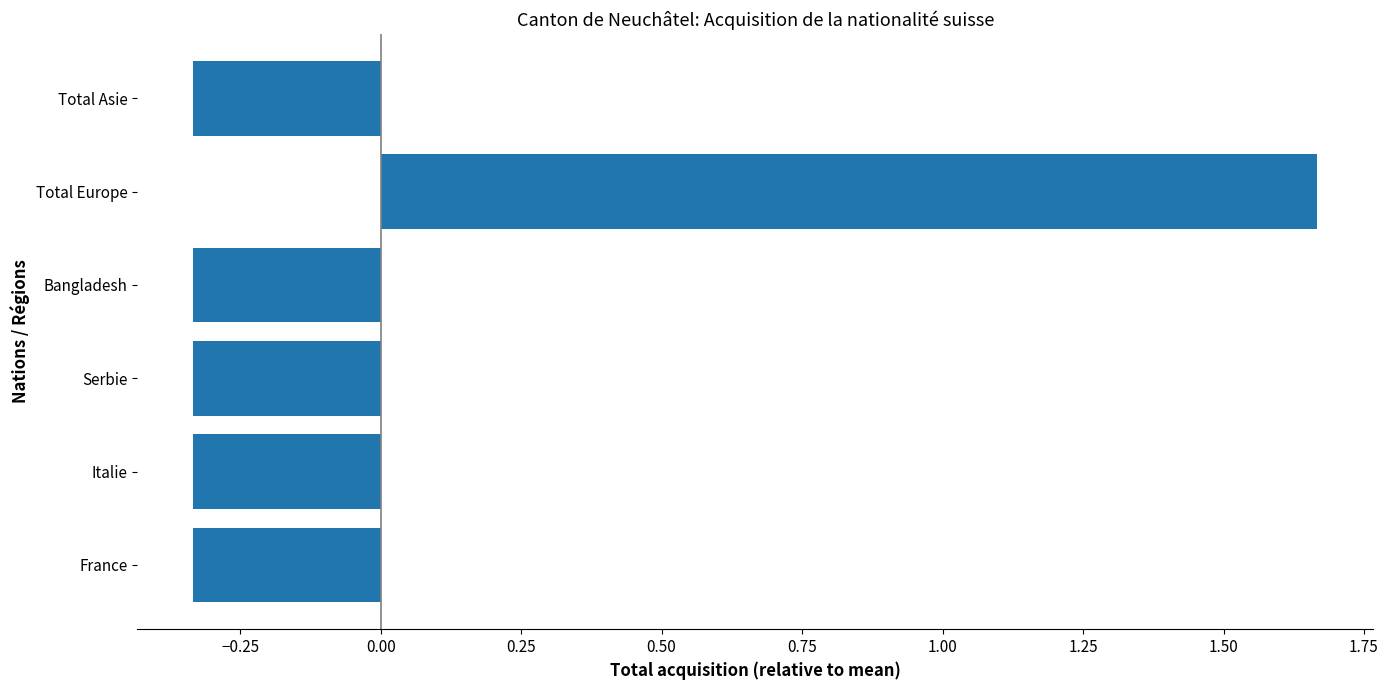

The chart shows a value of 2.2 at Total Europe. True or false?

False